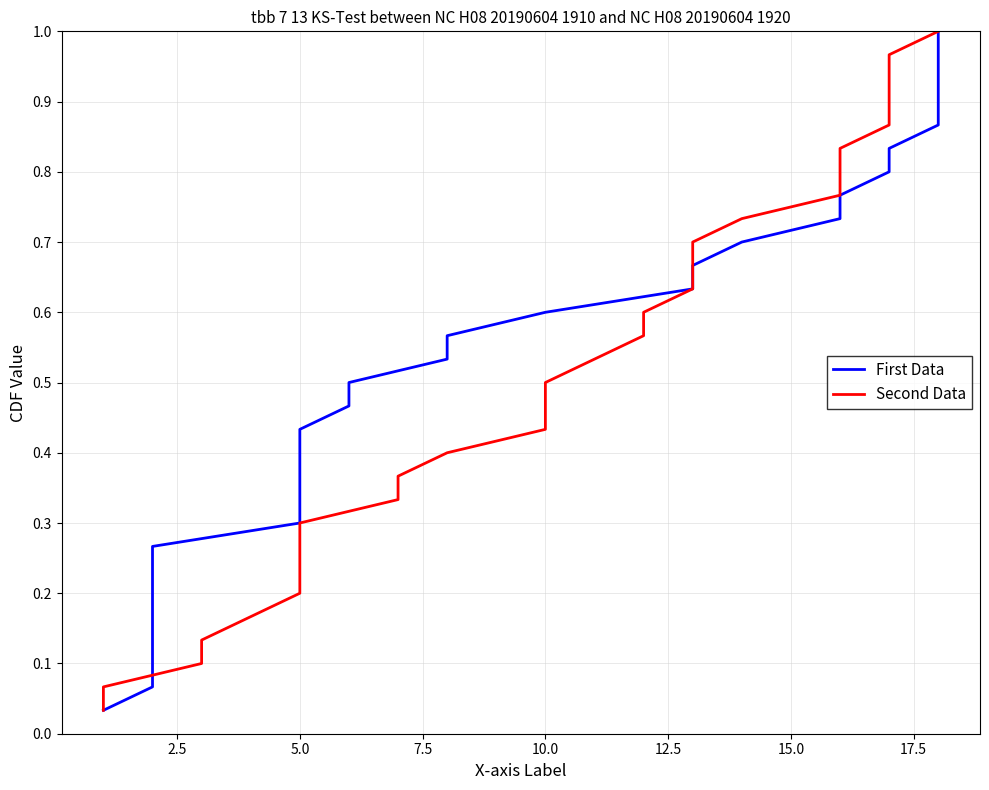

True or false: First Data has more than 2 points higher than both neighbors.

False